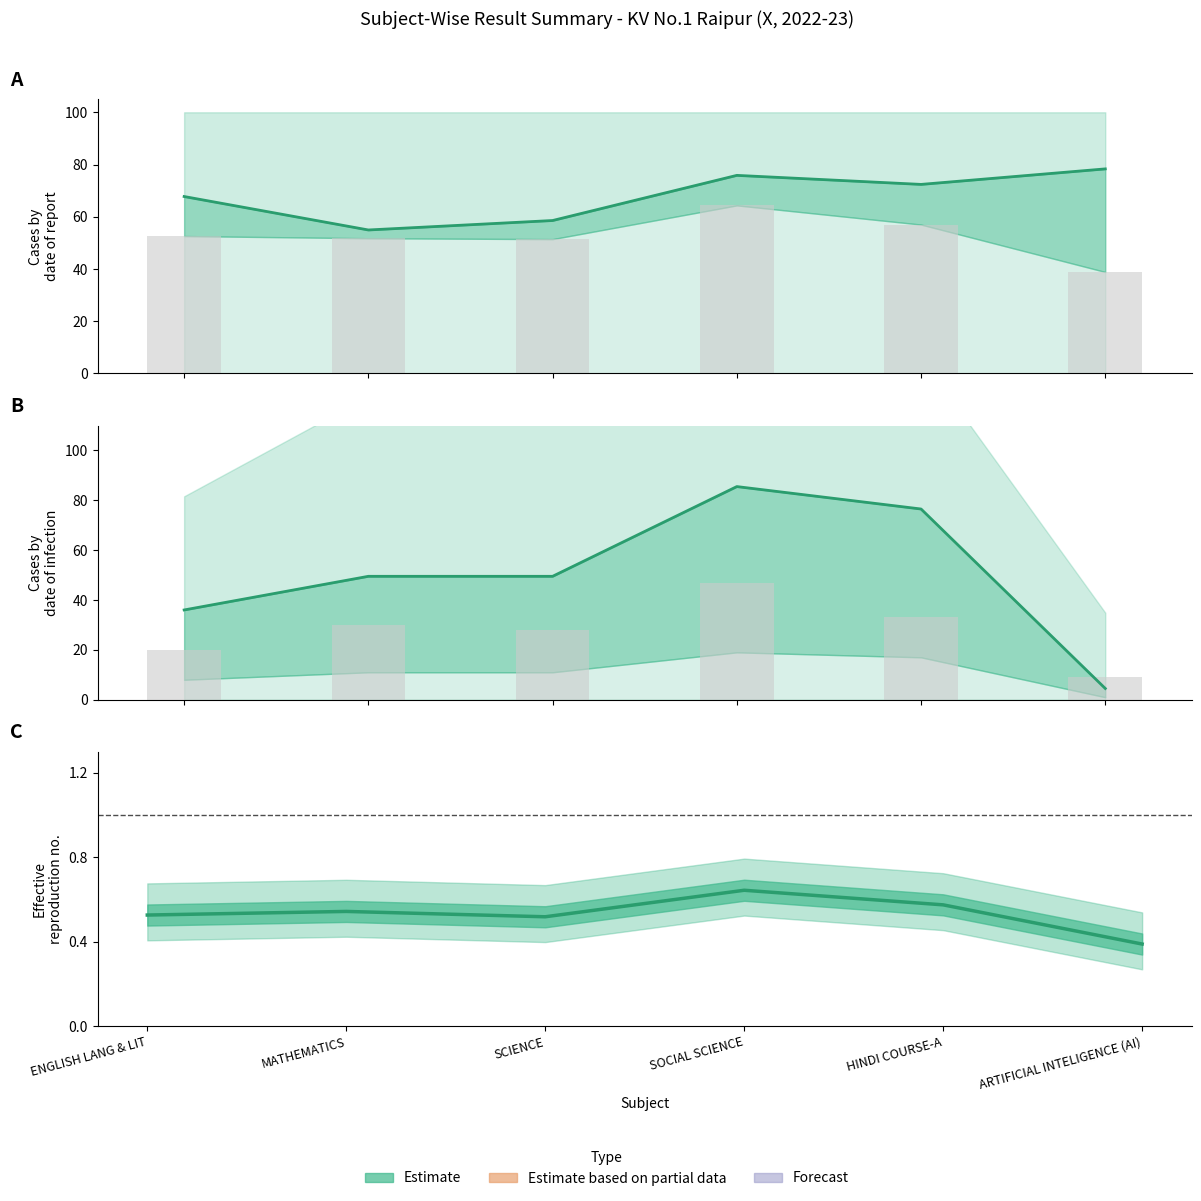

How many bars are there in total?

12